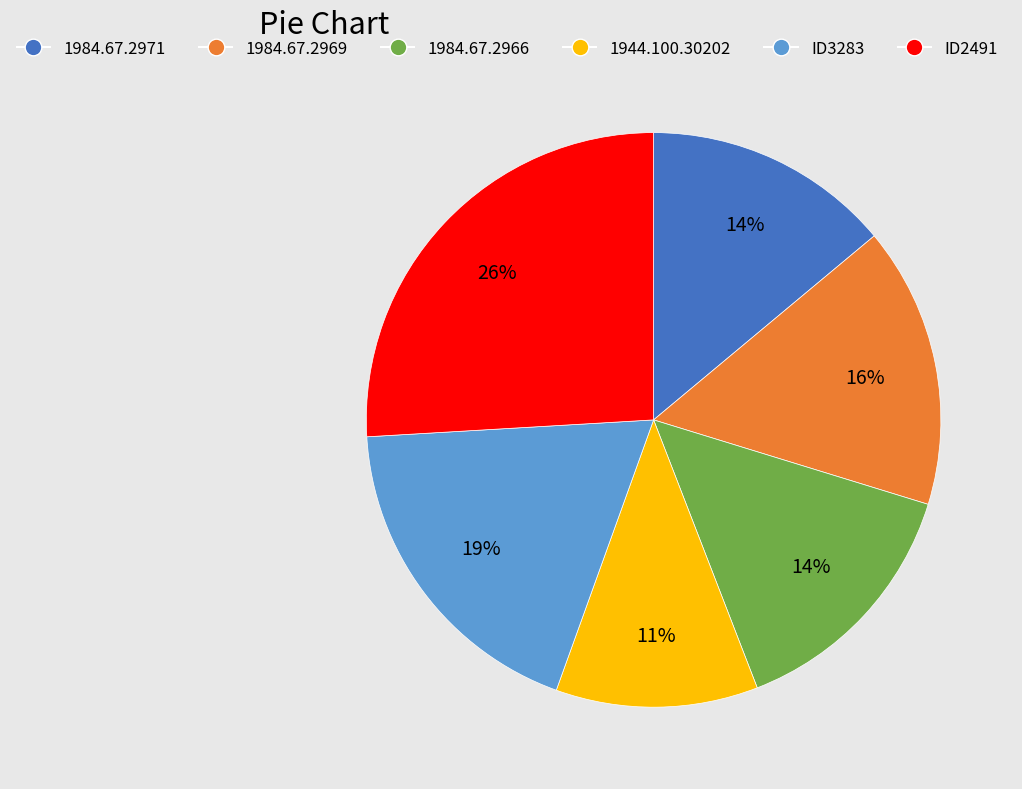

To the nearest percent, what is the average slice percentage?

17%